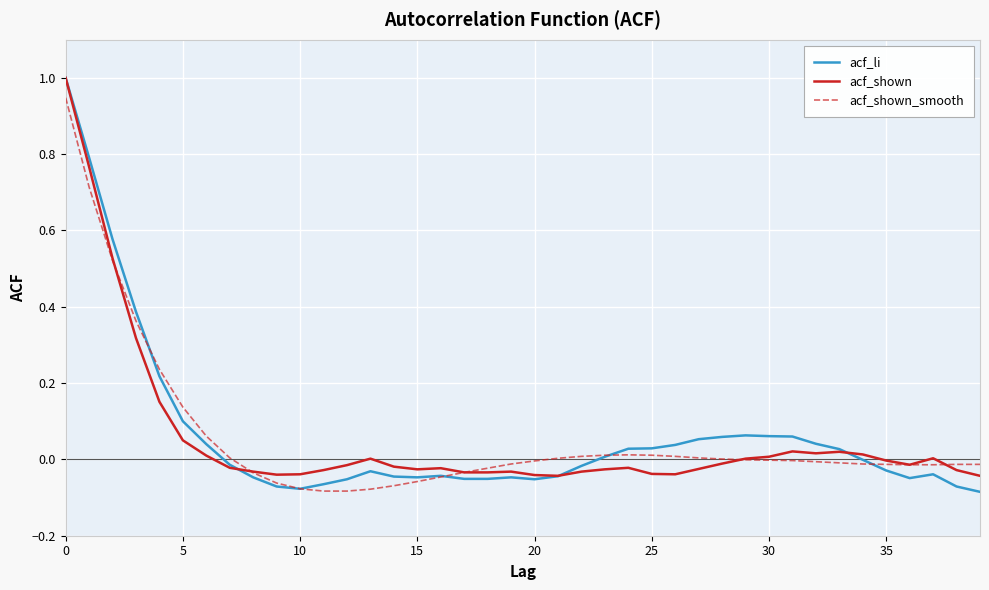

What is the maximum value for acf_li?

1.0